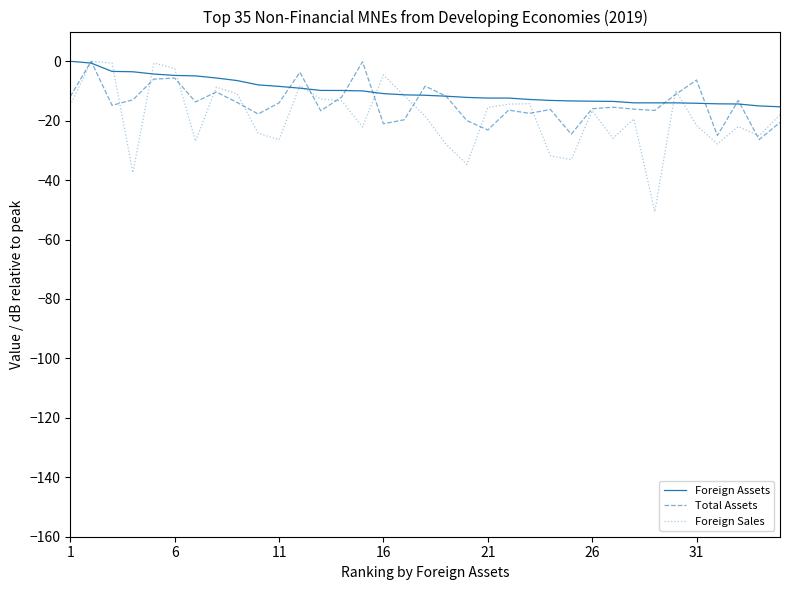

Which series has the widest spread of values?

Foreign Sales